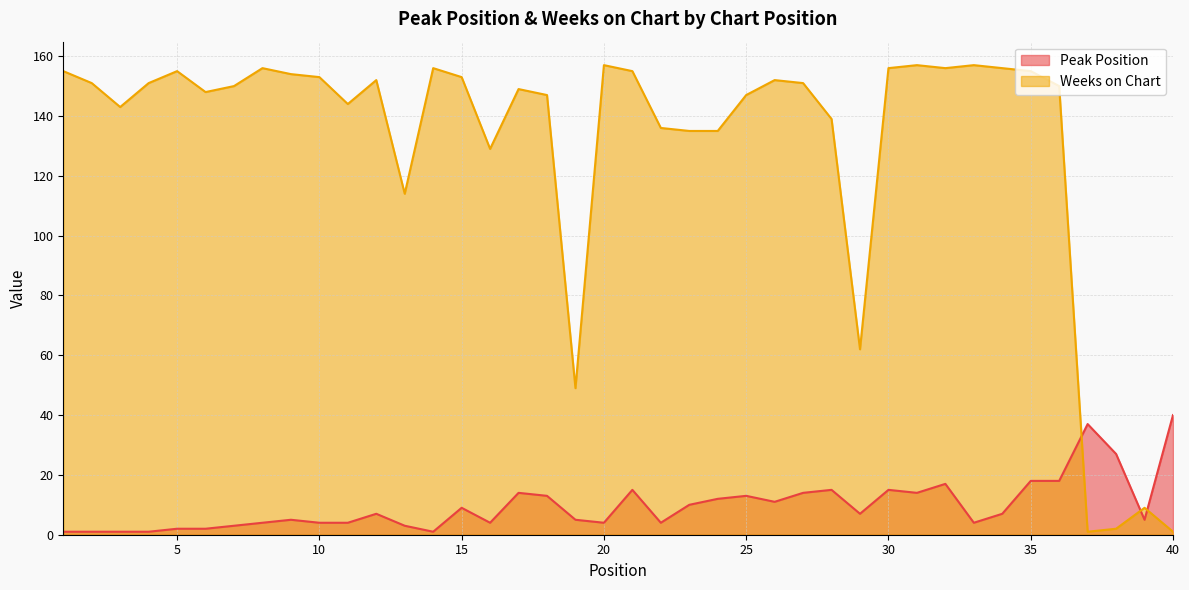

Reading right to left, list all the values displayed in this chart.

Peak Position: 40	5	27	37	18	18	7	4	17	14	15	7	15	14	11	13	12	10	4	15	4	5	13	14	4	9	1	3	7	4	4	5	4	3	2	2	1	1	1	1
Weeks on Chart: 1	9	2	1	150	155	156	157	156	157	156	62	139	151	152	147	135	135	136	155	157	49	147	149	129	153	156	114	152	144	153	154	156	150	148	155	151	143	151	155